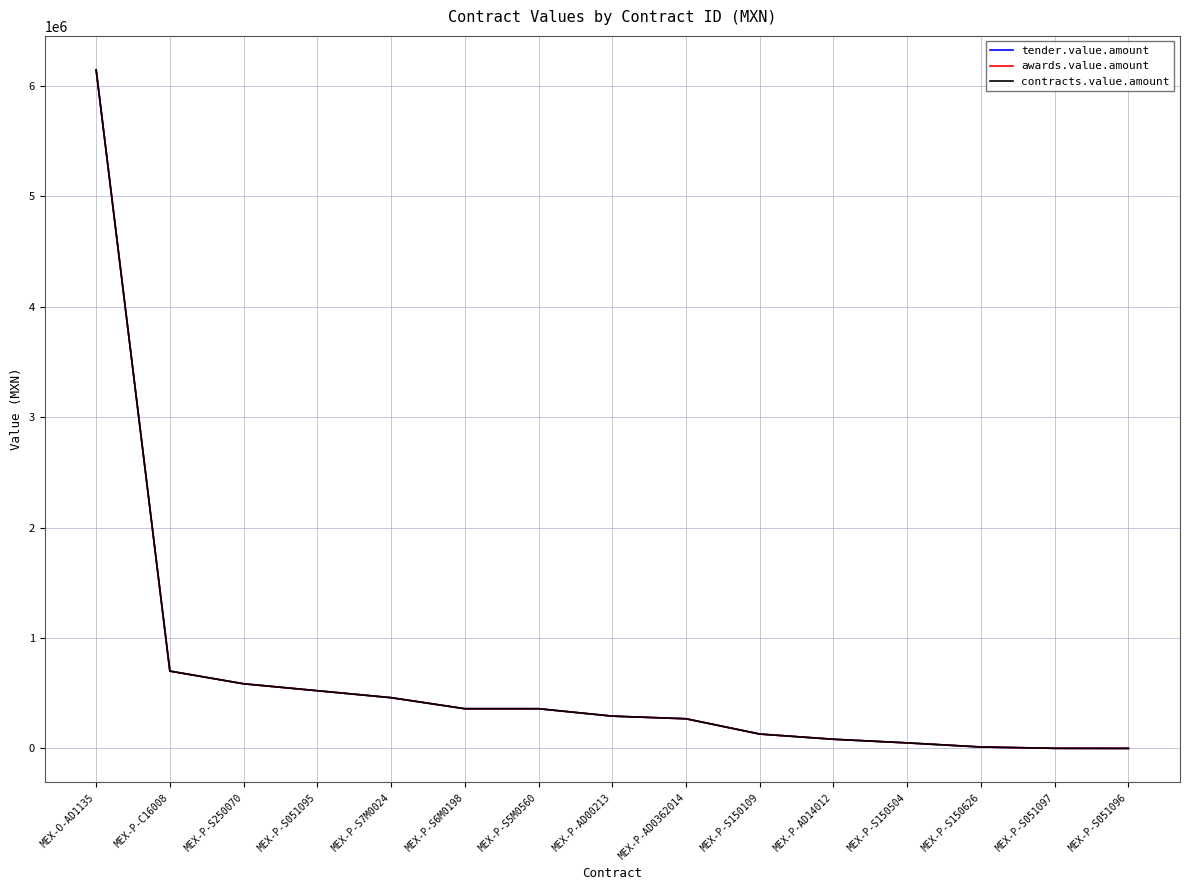

True or false: awards.value.amount has a value of 932142 at MEX-P-C16008.

False